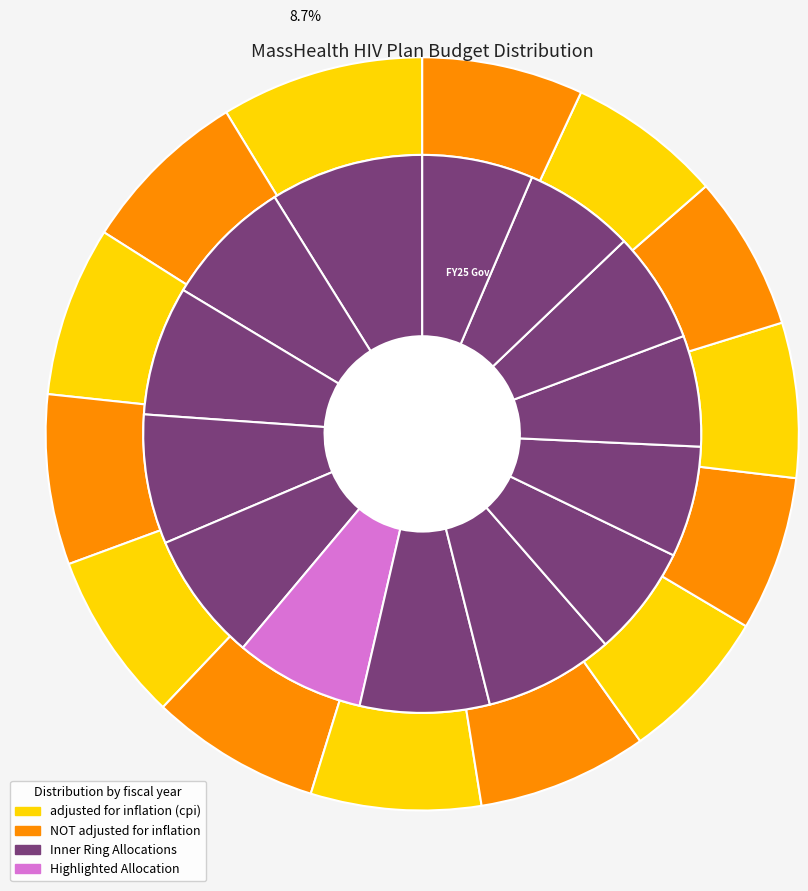

To the nearest percent, what is the difference between the largest and smallest slice percentages?

2%